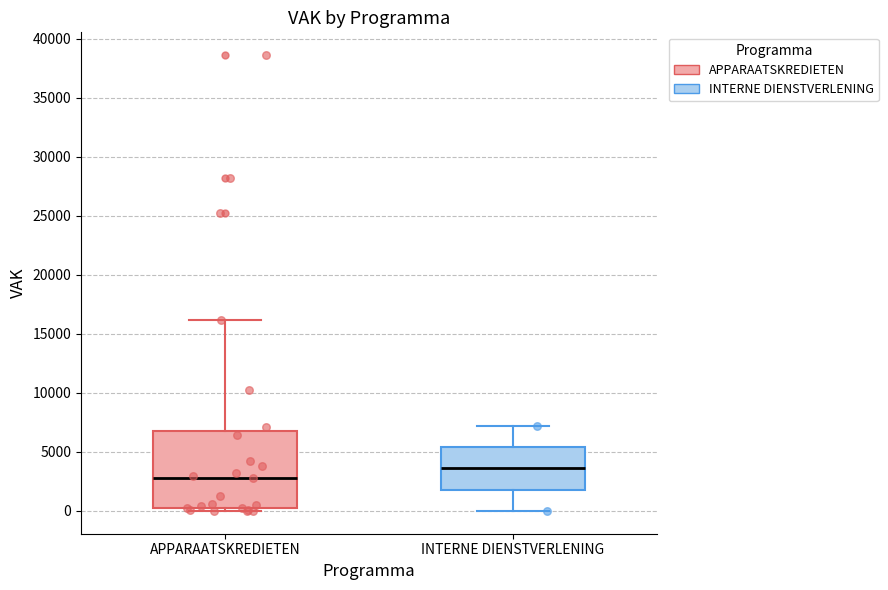

Reading left to right, transcribe this box plot: for each box, give where its median line is, the range the box spans, and where its two whiskers end, as read against the y-axis. The values are not printed on the chart, so give them approximately, as read against the axis.

APPARAATSKREDIETEN: median 3000, box 500 to 6500, whiskers 0 to 16000
INTERNE DIENSTVERLENING: median 3500, box 2000 to 5500, whiskers 0 to 7000